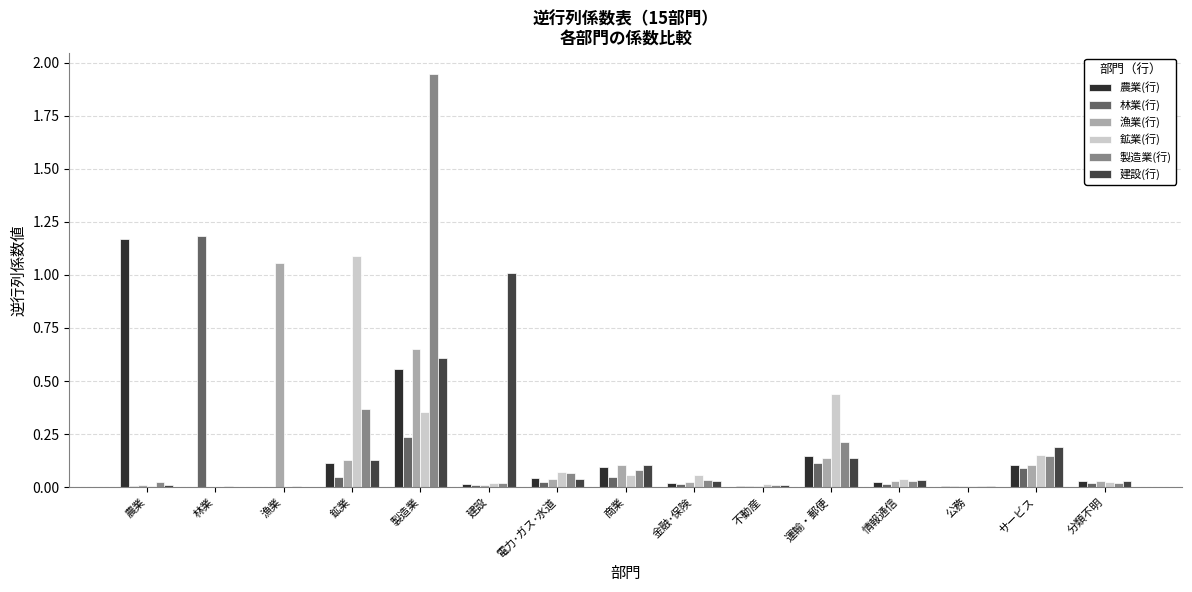

Are the bars grouped side by side (vs. stacked)?

Yes